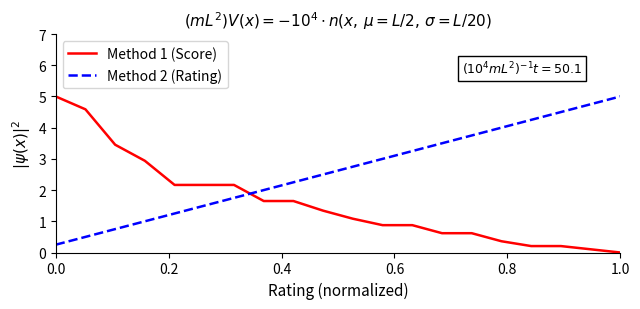

What is the sum of all Method 2 (Rating) values?

52.5